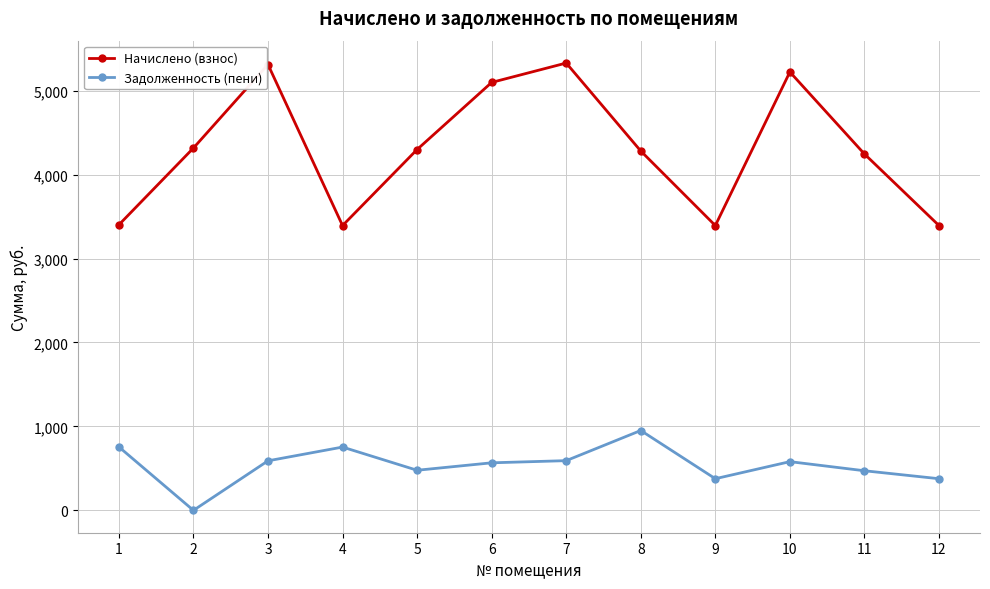

What is the value of the Начислено (взнос) point at the 3rd from the left?

5312.1